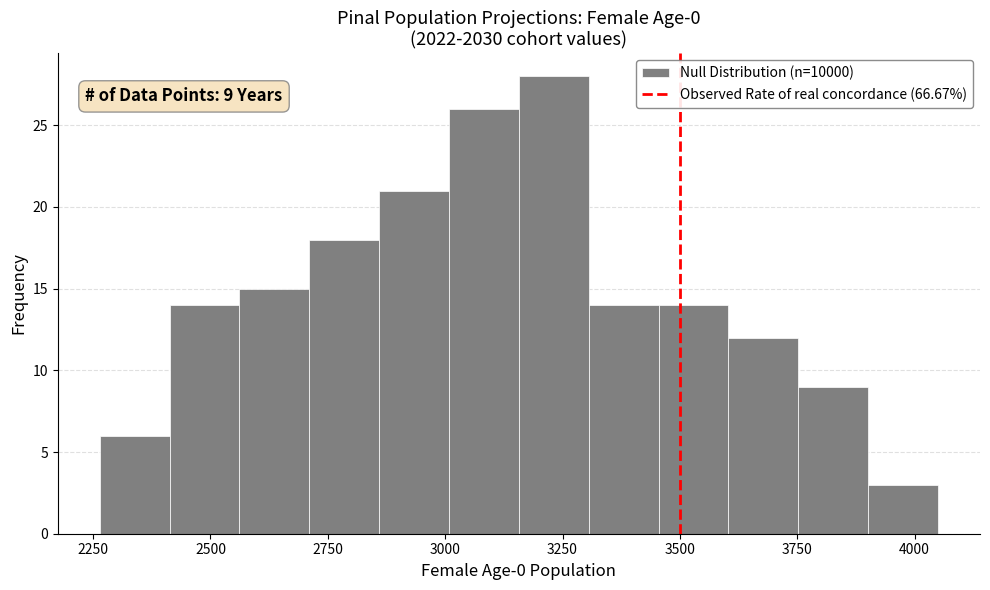

Around what value on the x-axis is the tallest bar? Give the approximate position of its centre, as read against the axis.

3250